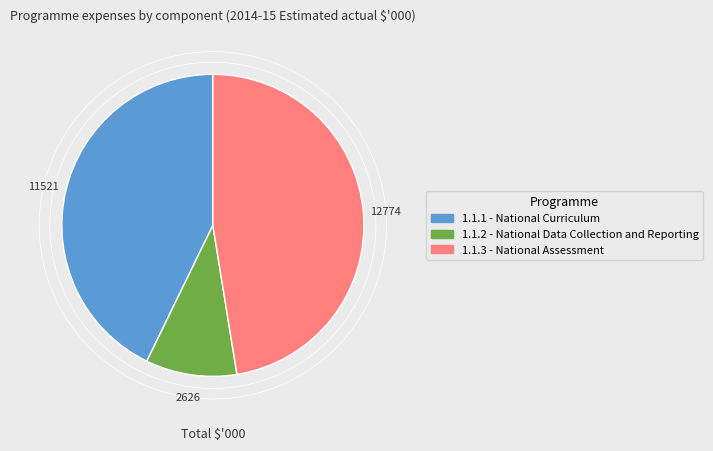

Count the number of slices in the pie.

3